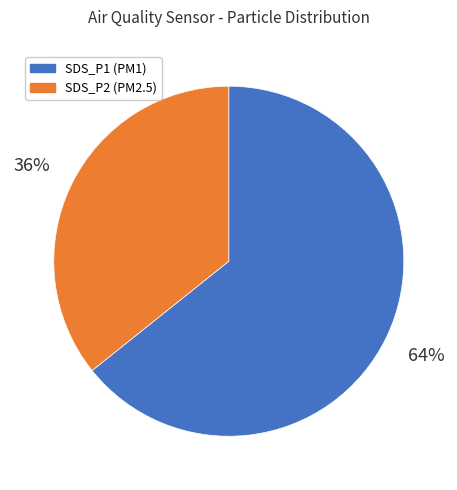

Rank the categories by value from lowest to highest.

SDS_P2, SDS_P1